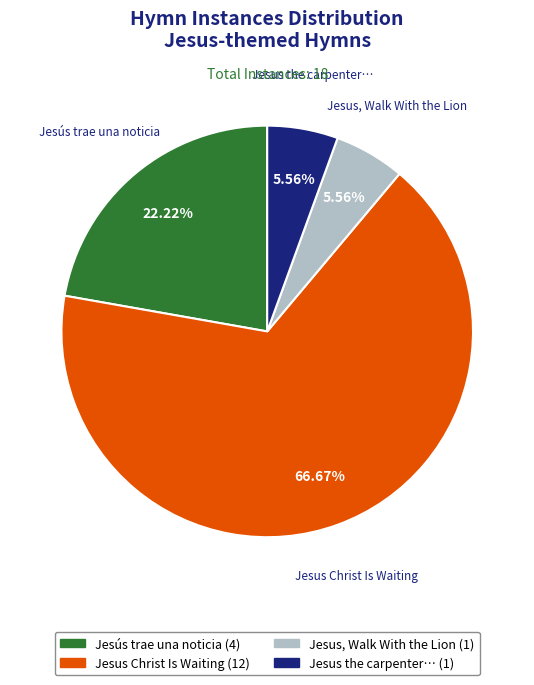

Is there a majority slice in this chart?

Yes